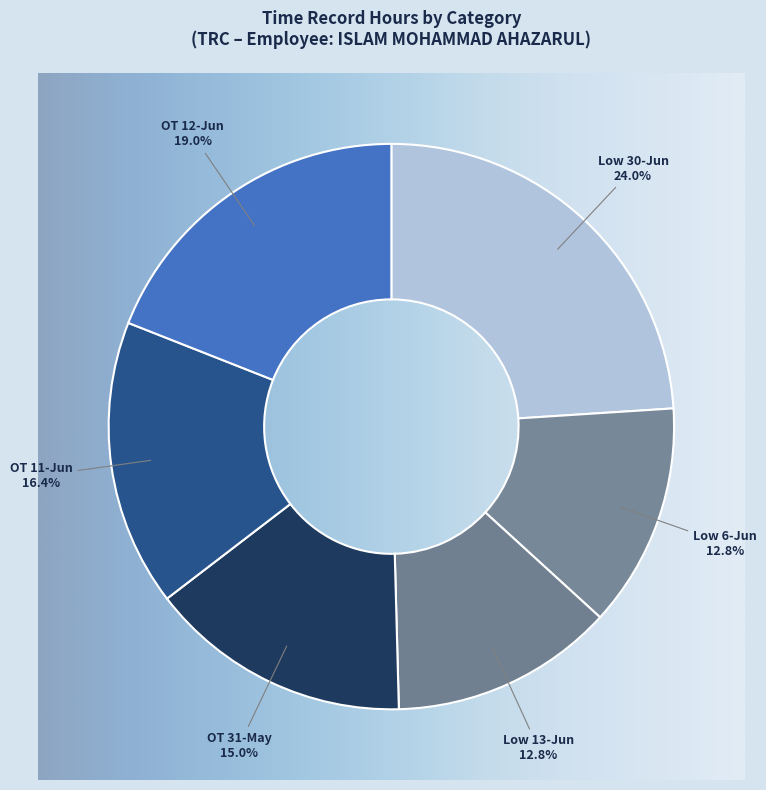

Which category has the biggest portion of the pie?

Low 30-Jun